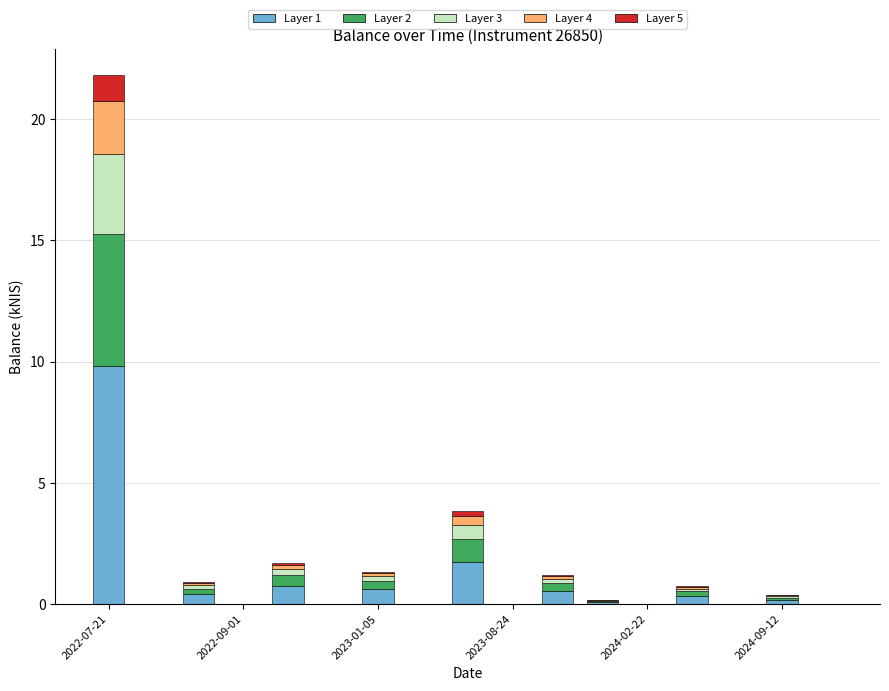

What is the maximum value for Layer 1?

9.8